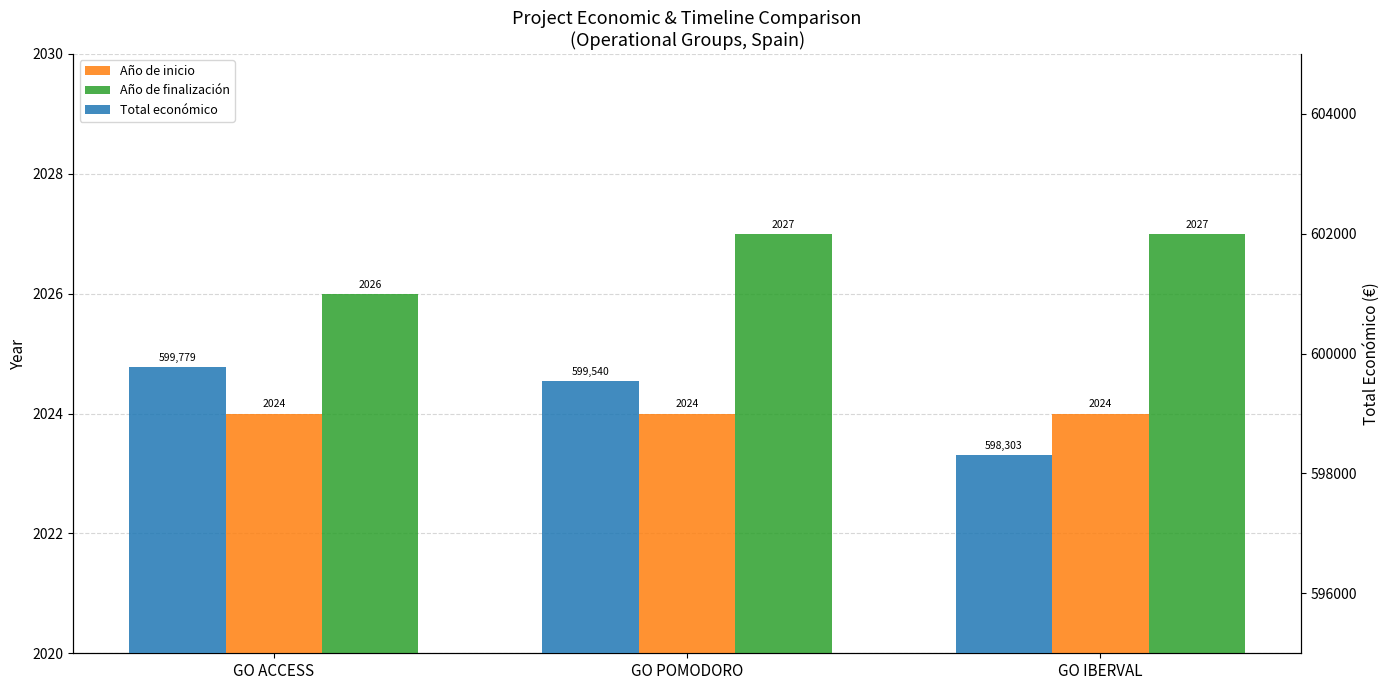

Which series changed the most between GO ACCESS and GO IBERVAL?

Total económico